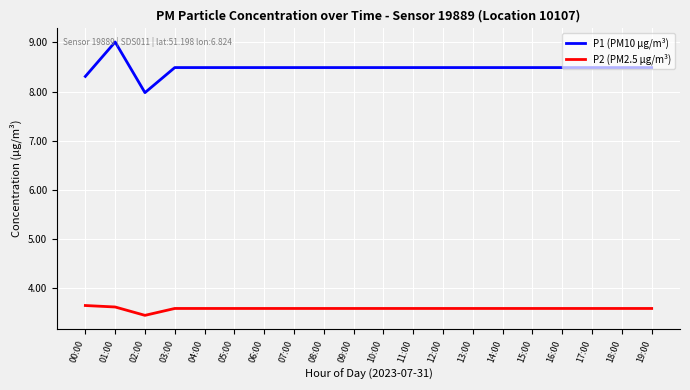

At which label is P2 (PM2.5 µg/m³) closest to 3?

02:00